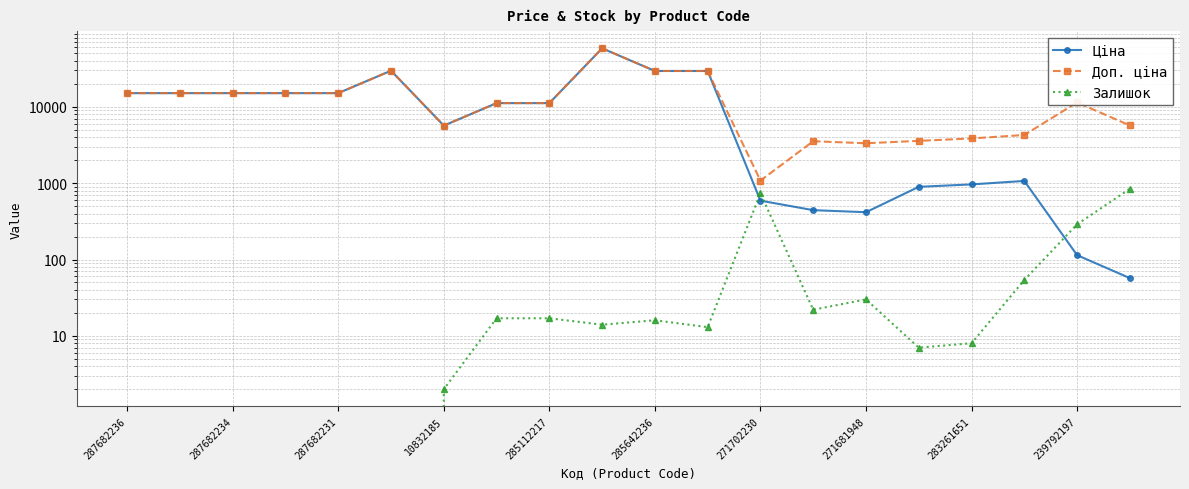

True or false: Ціна and Доп. ціна intersect in this chart.

False